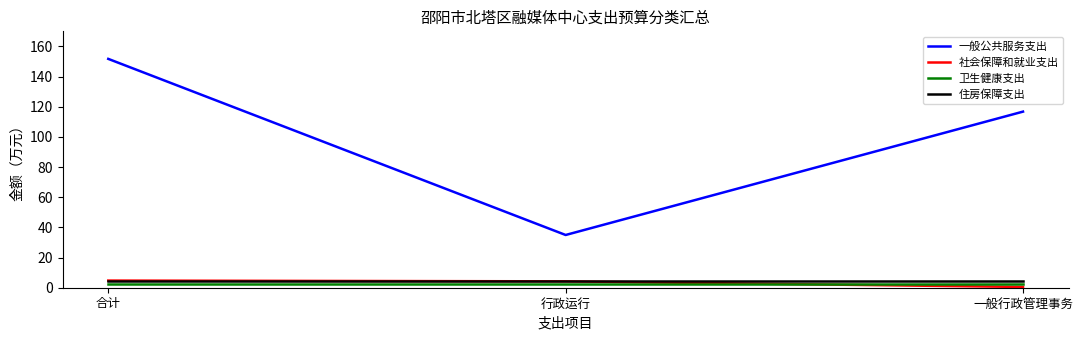

At which category is the sum across all series the highest?

合计